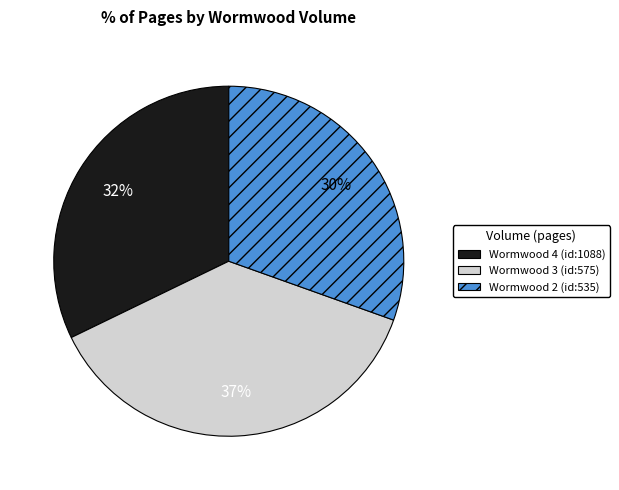

To the nearest percent, what is the difference between the largest and smallest slice percentages?

7%